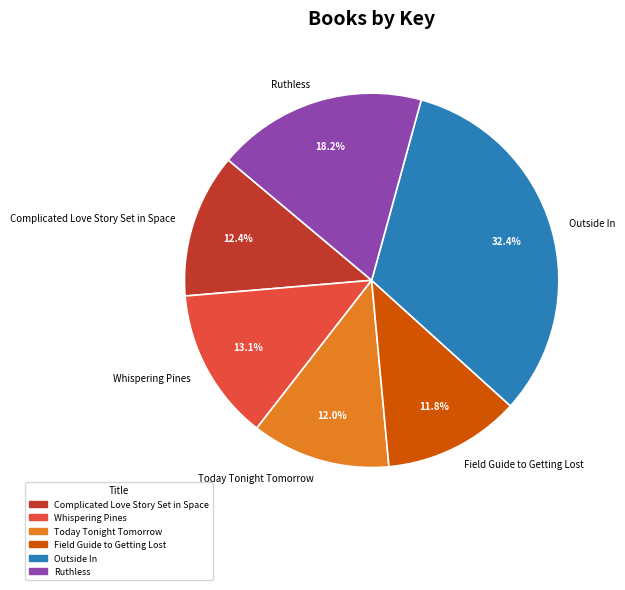

The Whispering Pines slice represents 13% of the pie. True or false?

True